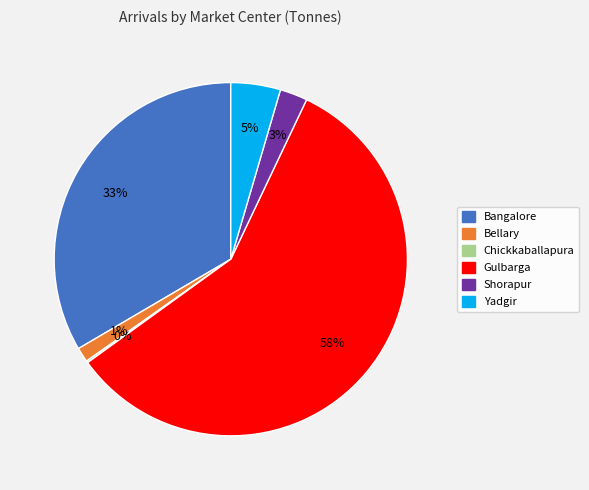

What is the largest slice in the pie chart?

Gulbarga